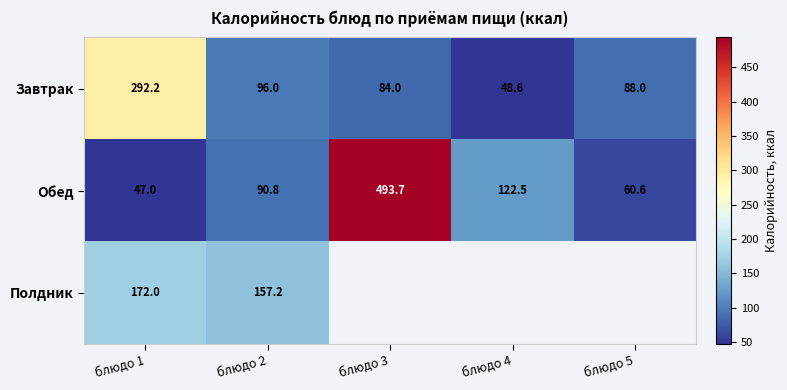

At which category is the sum across all series the highest?

блюдо 1